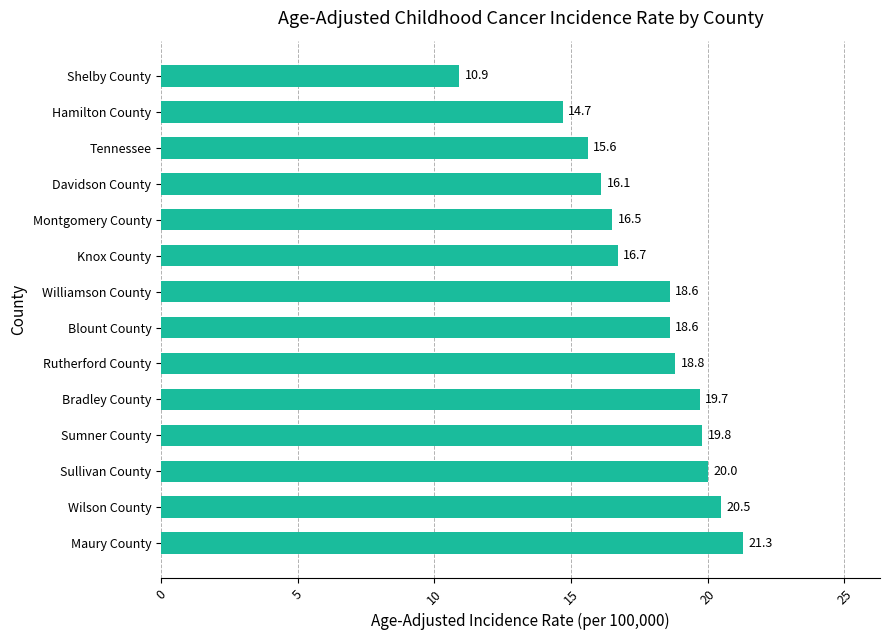

Reading bottom to top, extract all data points from this chart.

Maury County=21.3	Wilson County=20.5	Sullivan County=20.0	Sumner County=19.8	Bradley County=19.7	Rutherford County=18.8	Blount County=18.6	Williamson County=18.6	Knox County=16.7	Montgomery County=16.5	Davidson County=16.1	Tennessee=15.6	Hamilton County=14.7	Shelby County=10.9